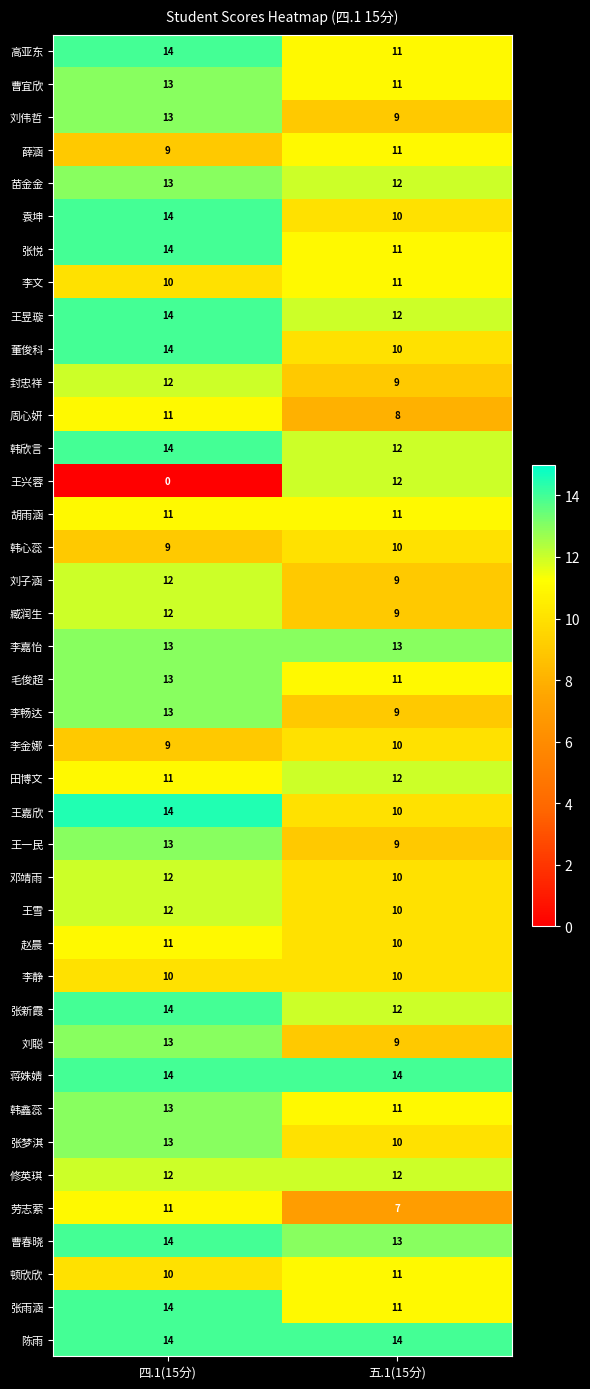

True or false: 李静 has a value of 10 at 五.1(15分).

True